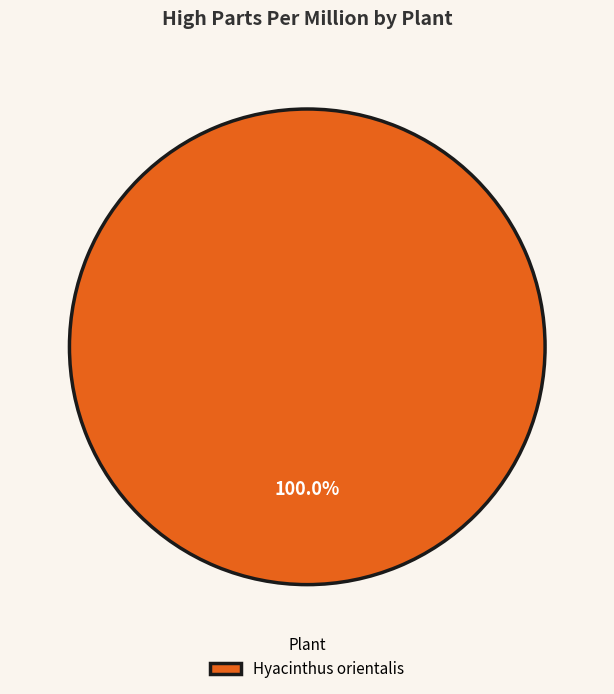

Is it true that Hyacinthus orientalis is 100% of the pie?

True